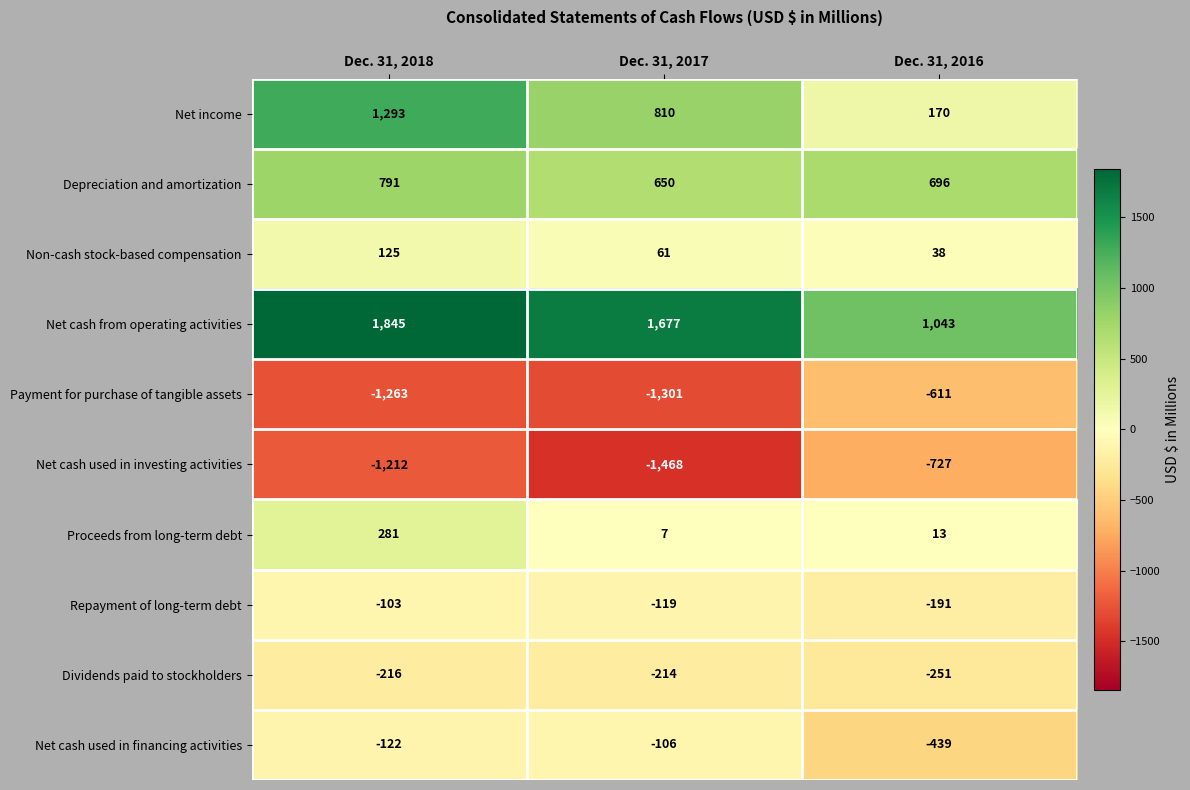

Reading left to right, list all the values displayed in this chart.

Net income: 1293	810	170
Depreciation and amortization: 791	650	696
Non-cash stock-based compensation: 125	61	38
Net cash from operating activities: 1845	1677	1043
Payment for purchase of tangible assets: -1263	-1301	-611
Net cash used in investing activities: -1212	-1468	-727
Proceeds from long-term debt: 281	7	13
Repayment of long-term debt: -103	-119	-191
Dividends paid to stockholders: -216	-214	-251
Net cash used in financing activities: -122	-106	-439